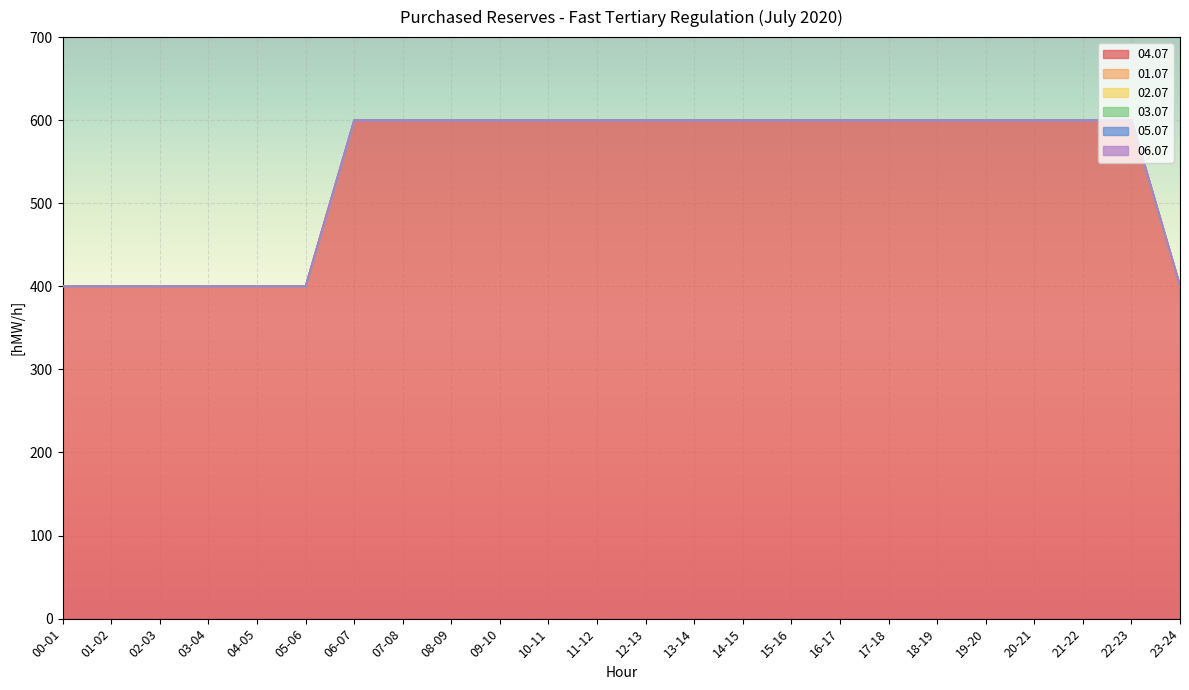

What is the greatest value displayed?

600